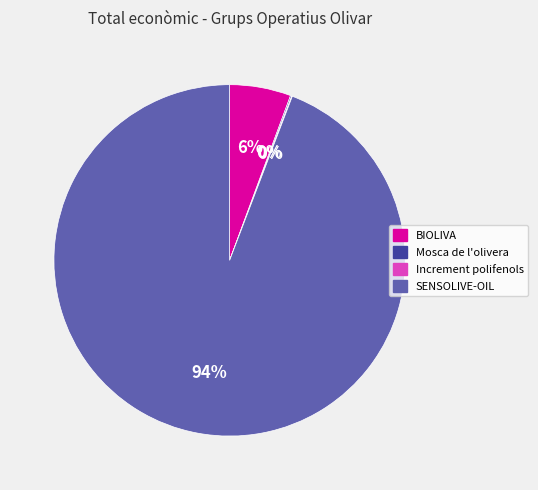

Is it true that SENSOLIVE-OIL is 99% of the pie?

False